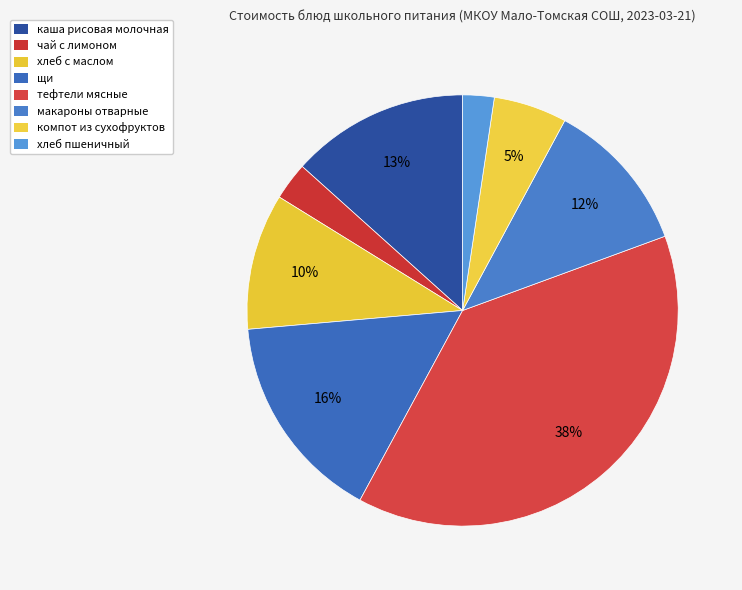

How many segments does this pie chart have?

8